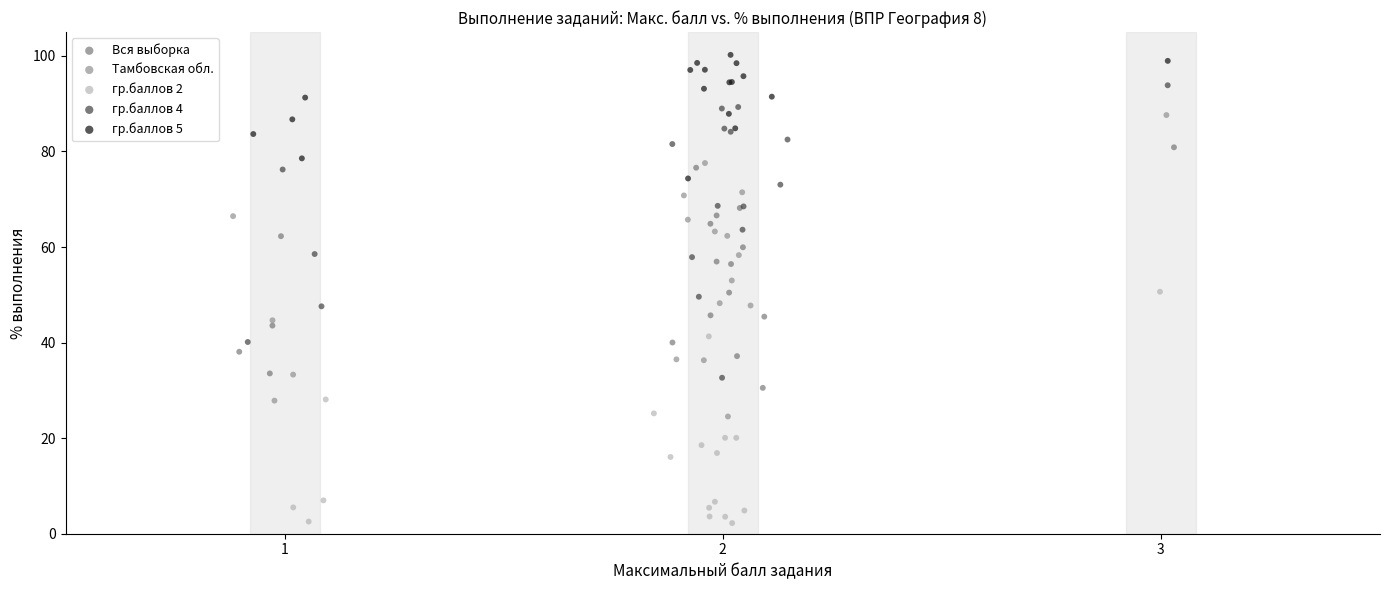

Which series has the largest Y range (max minus min)?

Тамбовская обл.